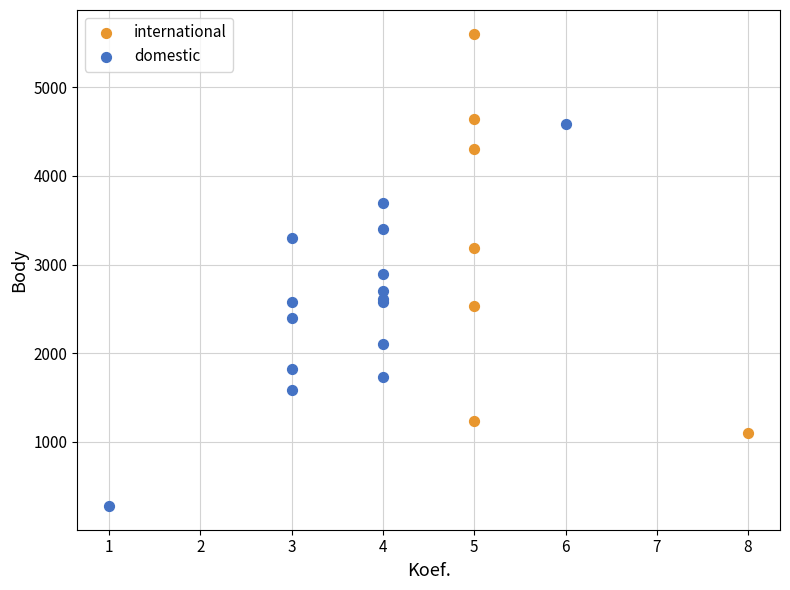

Which series reaches the maximum Y coordinate?

international